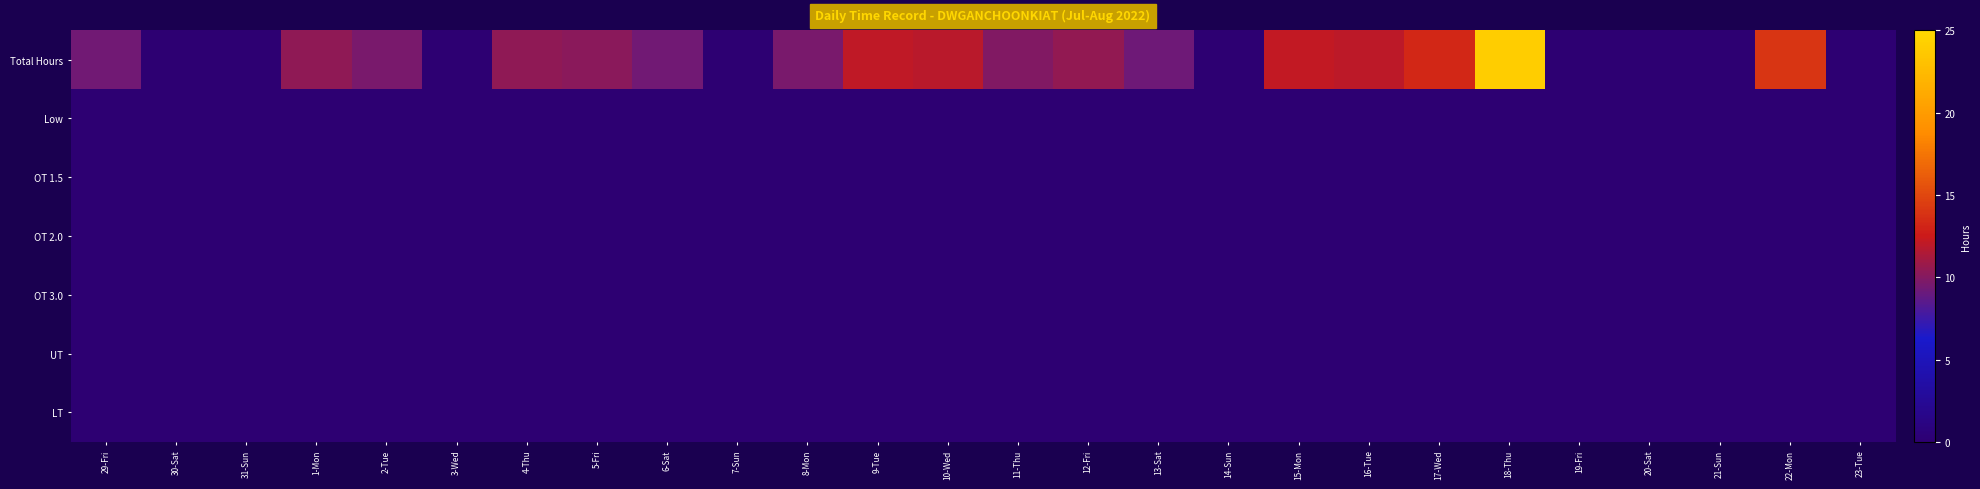

Rank the series by their maximum value, from highest to lowest.

Total Hours, Low, OT 1.5, OT 2.0, OT 3.0, UT, LT